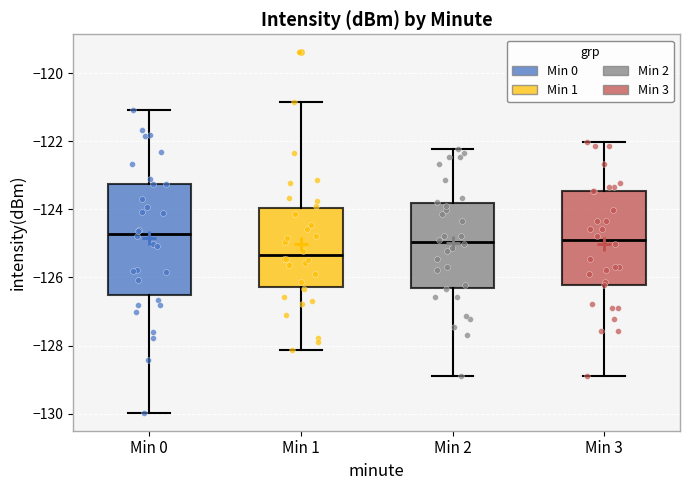

Reading left to right, transcribe this box plot: for each box, give where its median line is, the range the box spans, and where its two whiskers end, as read against the y-axis. The values are not printed on the chart, so give them approximately, as read against the axis.

Min 0: median -124.8, box -126.6 to -123.2, whiskers -130.0 to -121.0
Min 1: median -125.4, box -126.2 to -124.0, whiskers -128.2 to -120.8
Min 2: median -125.0, box -126.4 to -123.8, whiskers -129.0 to -122.2
Min 3: median -125.0, box -126.2 to -123.4, whiskers -129.0 to -122.0